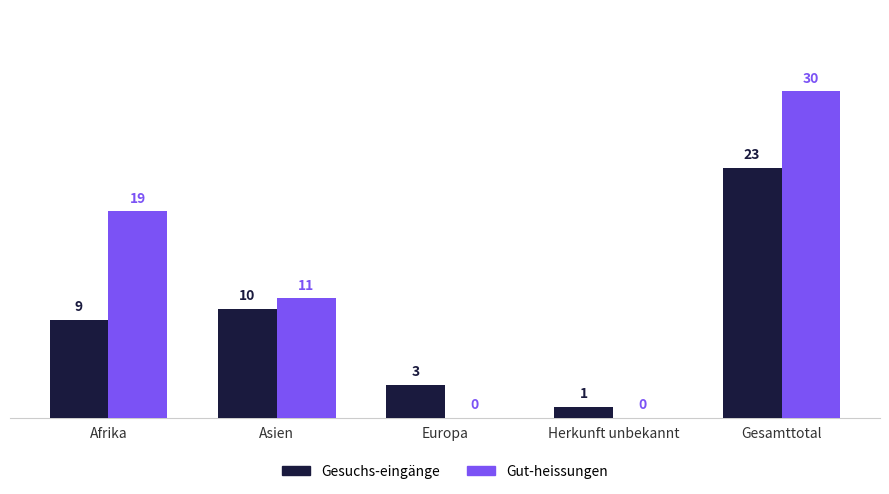

At which category is the sum across all series the highest?

Gesamttotal